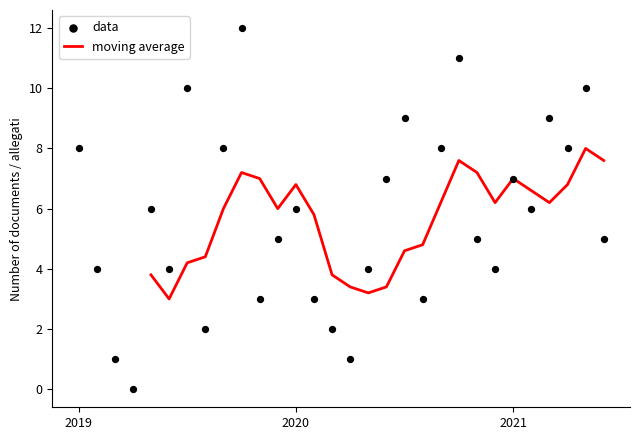

What is the ratio of the value at 2020-03 to the value at 2021-05?

0.2